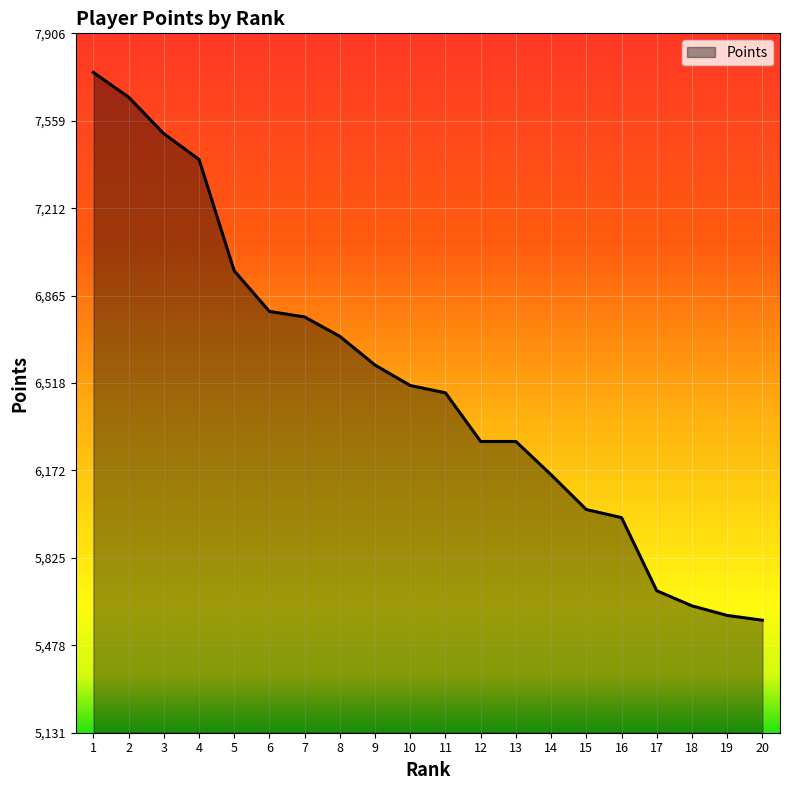

What is the difference between the maximum and minimum values?

2173